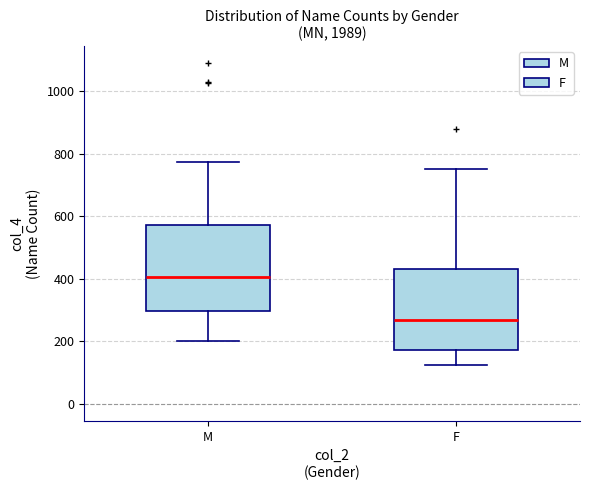

Which box's median line is the highest?

M